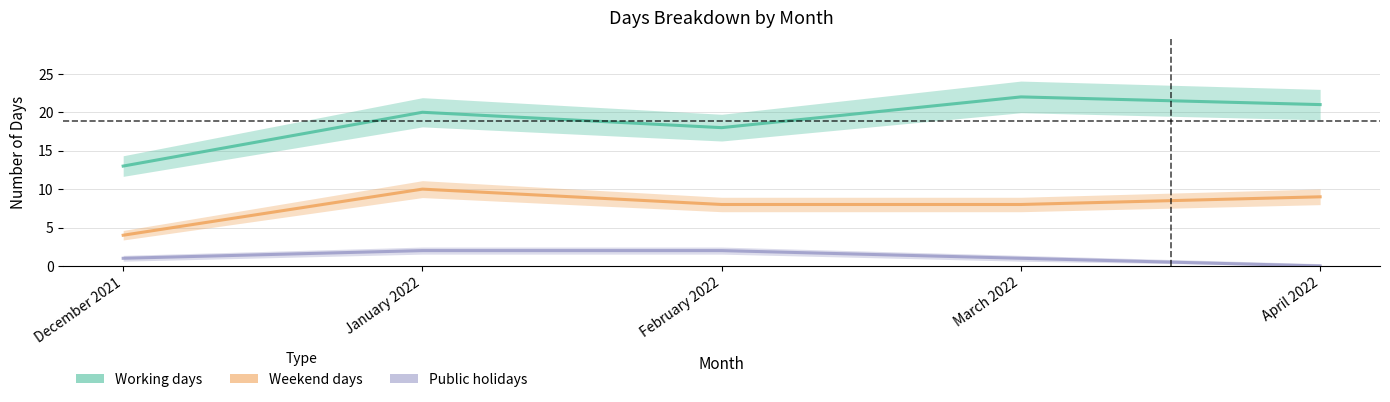

What are all the series names shown in the legend?

Working days, Weekend days, Public holidays